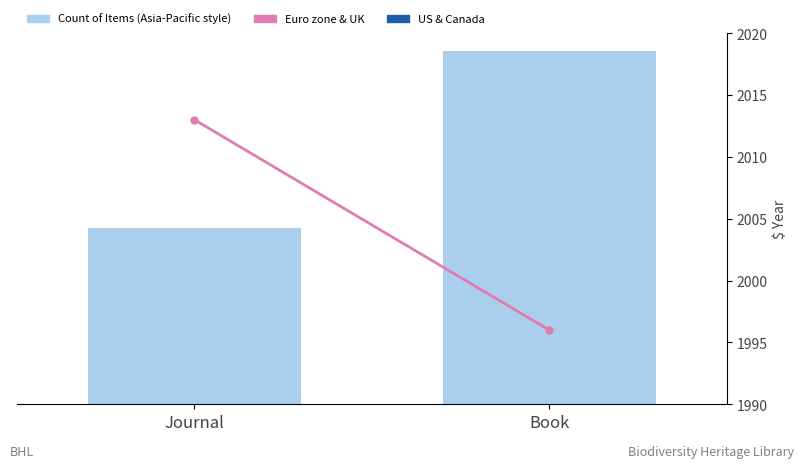

Is it true that Count of Items equals 2 at Book?

True